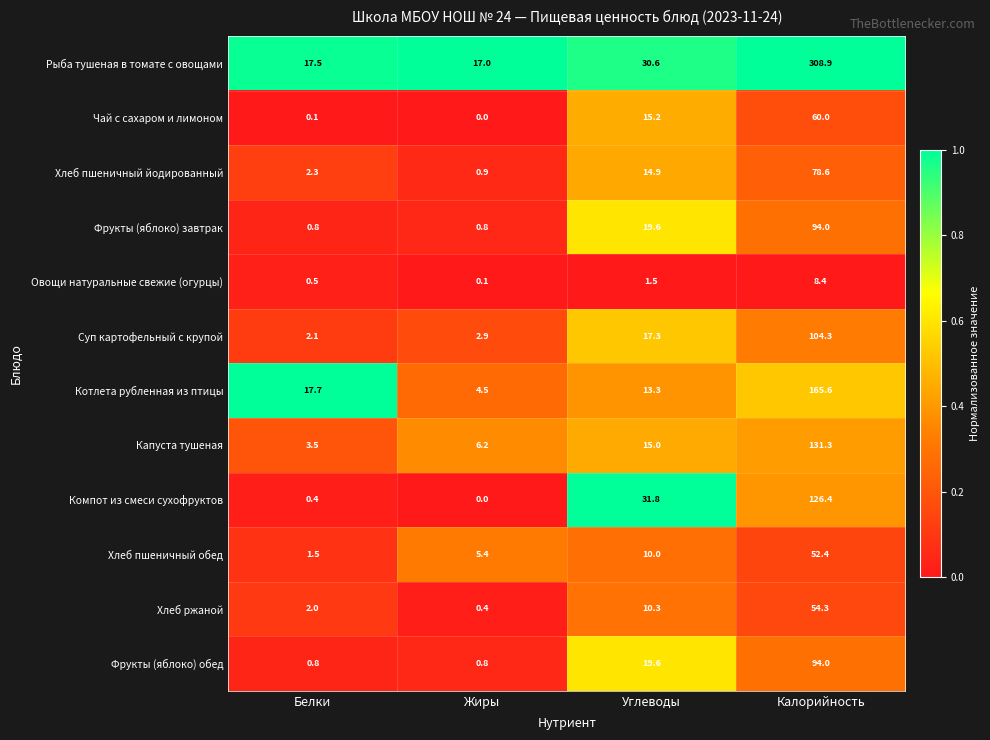

What is the sum of all Рыба тушеная в томате с овощами values?

374.0